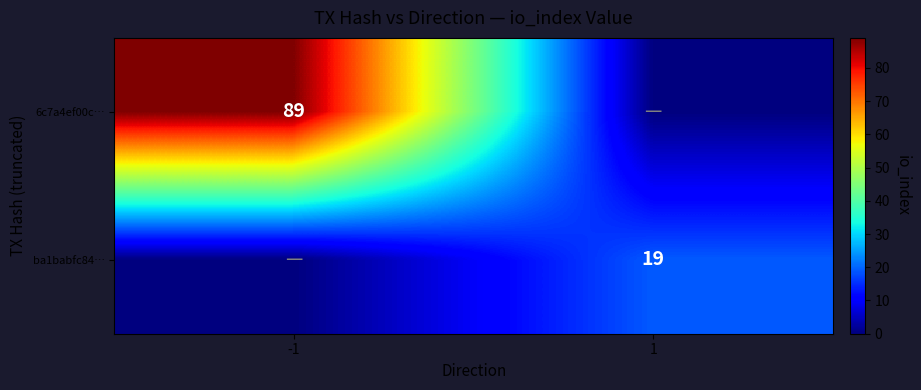

True or false: 6c7a4ef00c… has a value of 46 at -1.

False